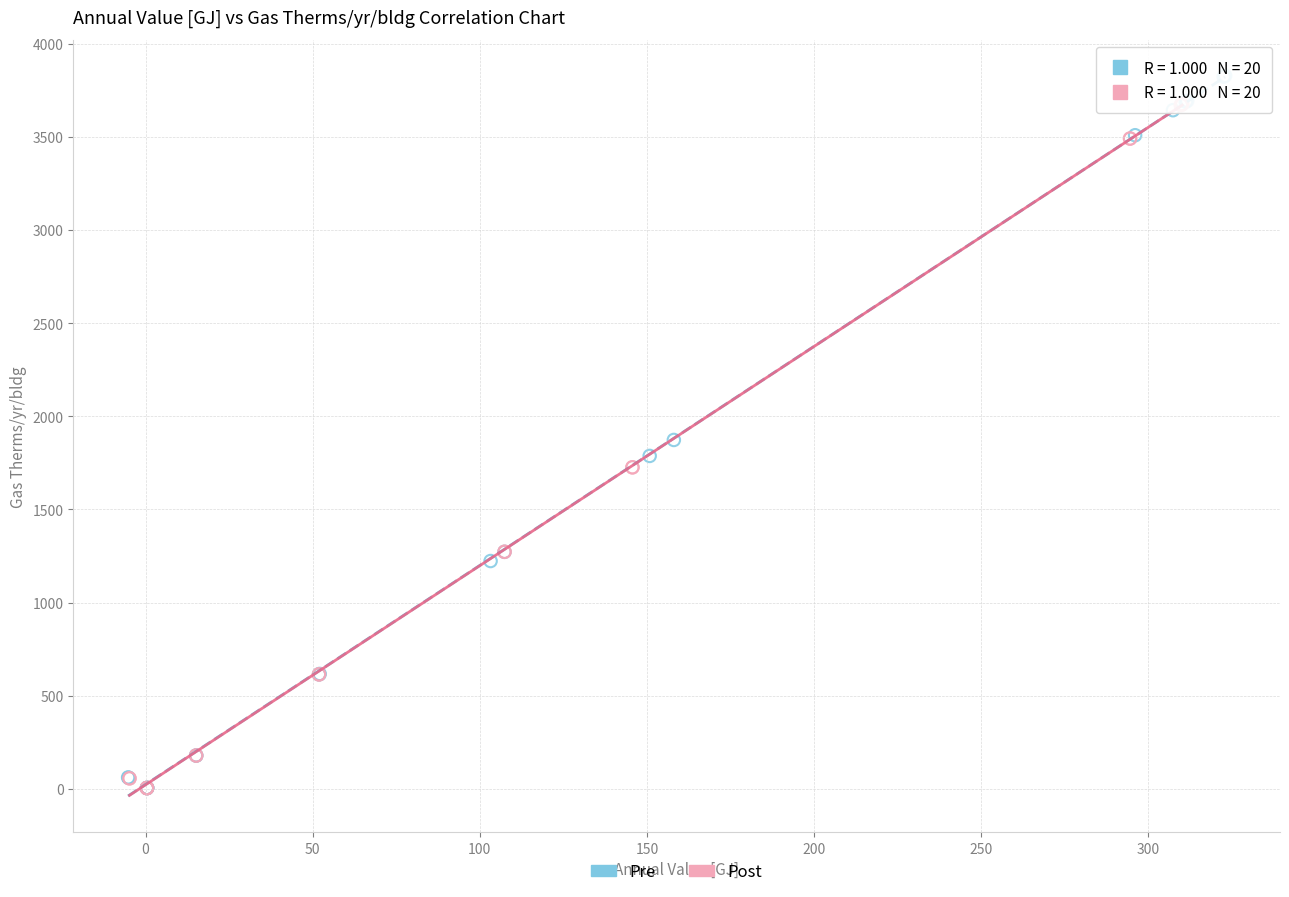

Which series has the largest Y range (max minus min)?

Pre